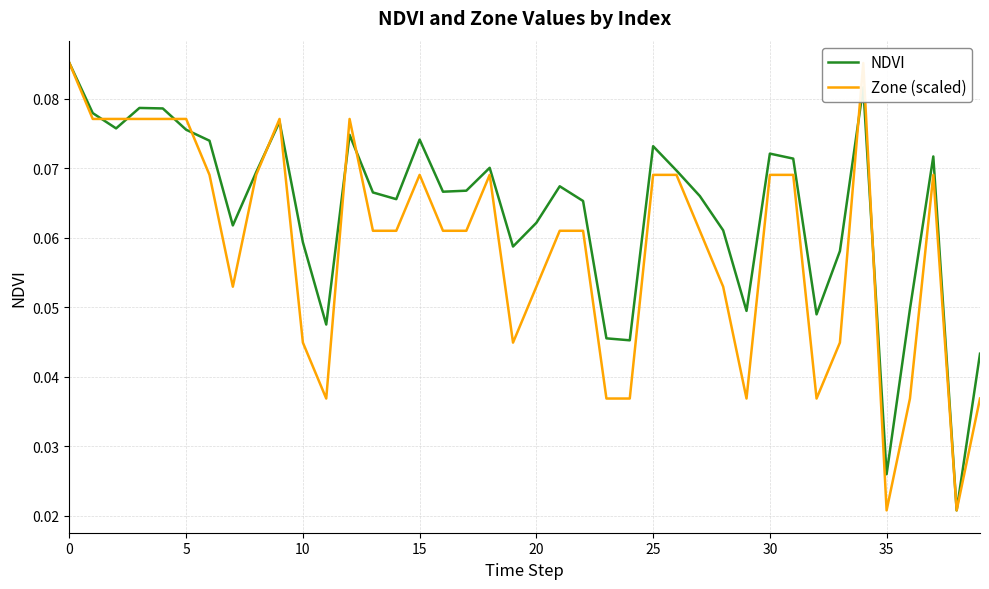

The value of Zone (scaled) at 17 is 0.1. True or false?

True